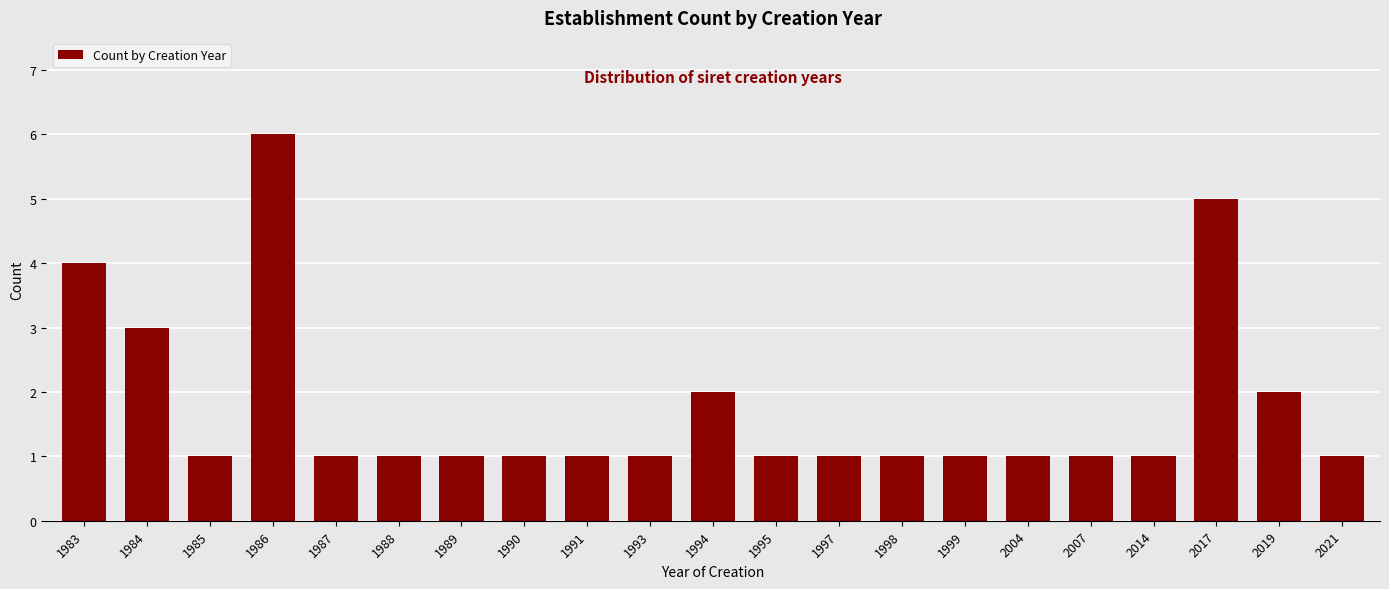

Reading left to right, what are all the values shown in this chart?

1983=4	1984=3	1985=1	1986=6	1987=1	1988=1	1989=1	1990=1	1991=1	1993=1	1994=2	1995=1	1997=1	1998=1	1999=1	2004=1	2007=1	2014=1	2017=5	2019=2	2021=1